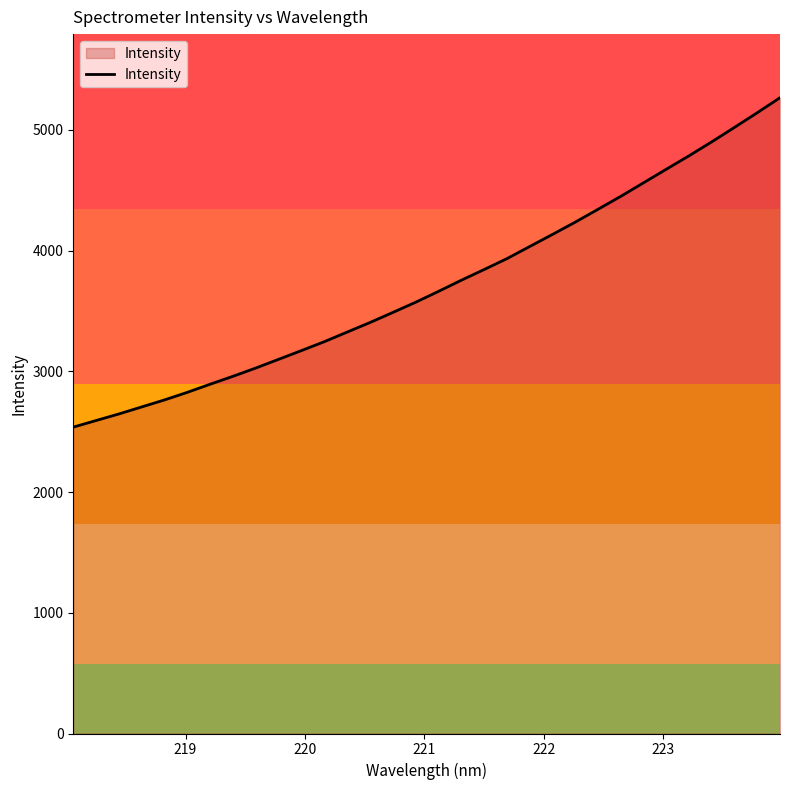

Reading left to right, extract all data points from this chart.

2538.3	2593.0	2647.5	2705.7	2763.8	2826.7	2893.9	2959.5	3028.1	3100.1	3172.4	3246.0	3325.4	3404.5	3487.8	3572.3	3662.0	3754.2	3842.9	3933.0	4033.5	4133.8	4235.5	4342.0	4449.5	4561.6	4674.2	4785.8	4901.5	5021.4	5142.9	5267.6